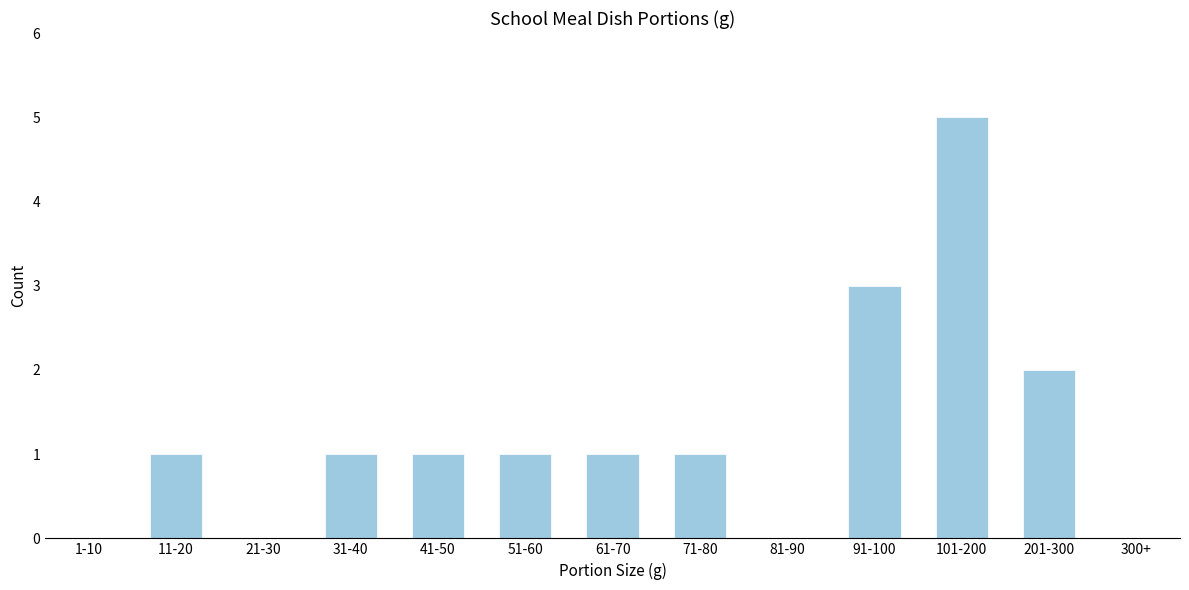

Reading left to right, transcribe all the data shown in this chart.

1-10=0	11-20=1	21-30=0	31-40=1	41-50=1	51-60=1	61-70=1	71-80=1	81-90=0	91-100=3	101-200=5	201-300=2	300+=0